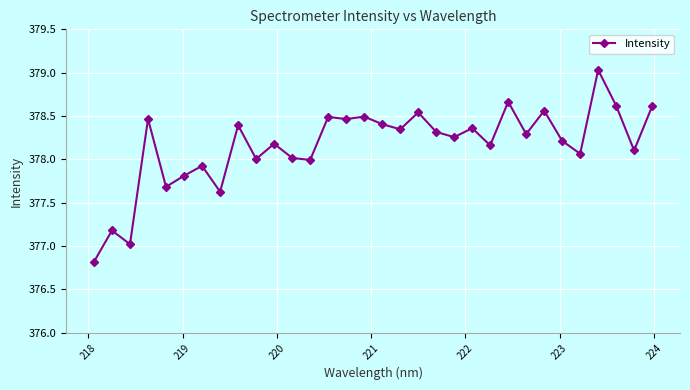

What is the difference between the maximum and minimum values?

2.2